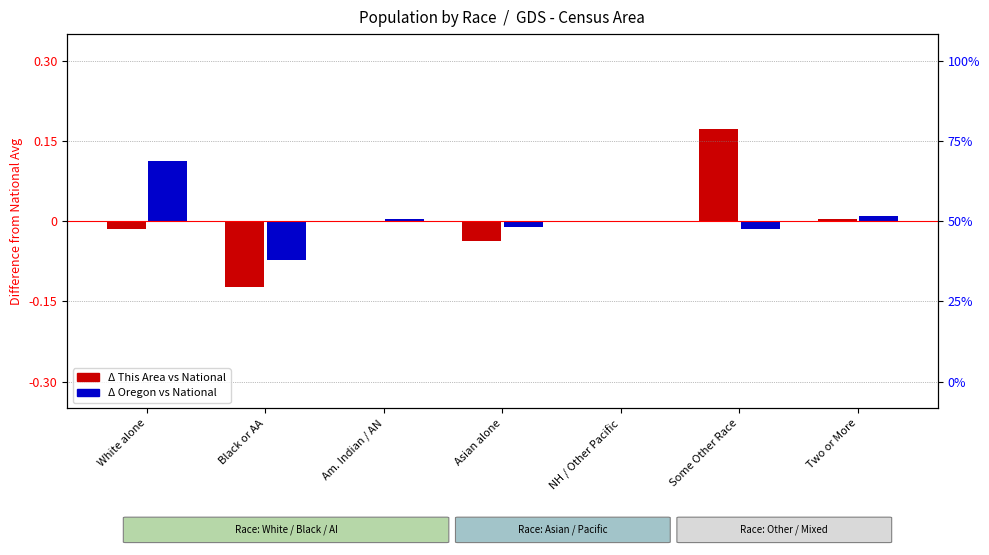

Reading right to left, list all the values displayed in this chart.

This Area (vs National): Two or More=0.0	Some Other Race=0.2	NH / Other Pacific=-0.0	Asian alone=-0.0	Am. Indian / AN=-0.0	Black or AA=-0.1	White alone=-0.0
Oregon (vs National): Two or More=0.0	Some Other Race=-0.0	NH / Other Pacific=0.0	Asian alone=-0.0	Am. Indian / AN=0.0	Black or AA=-0.1	White alone=0.1